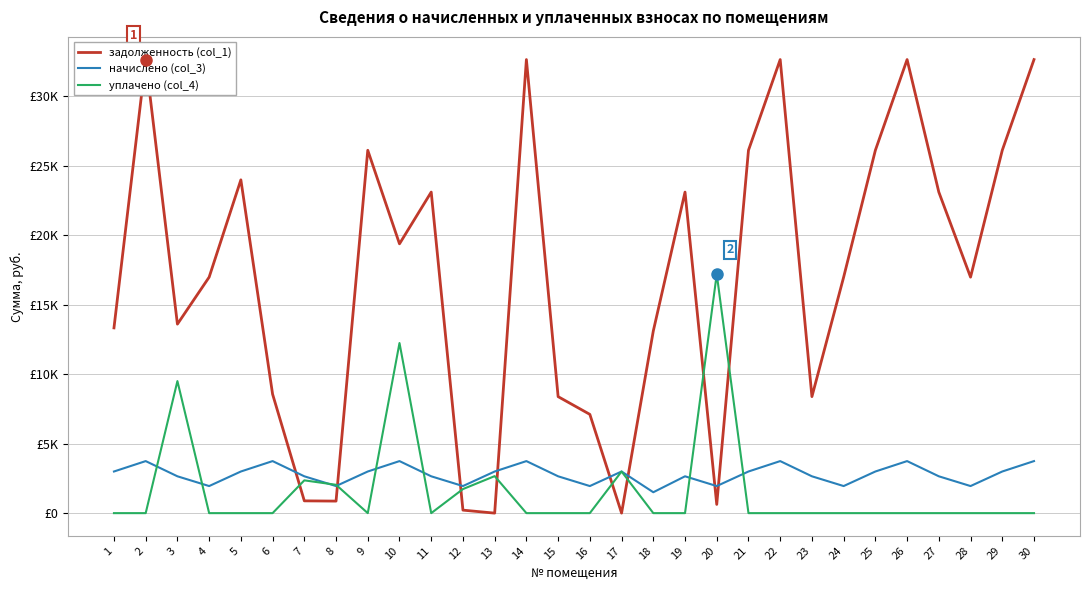

Between 8 and 19, which series saw the biggest shift?

задолженность (col_1)